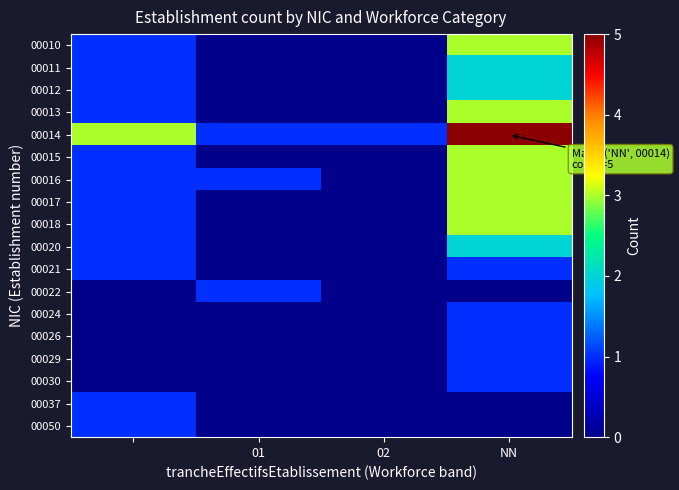

Which series has the largest total across all categories?

00014